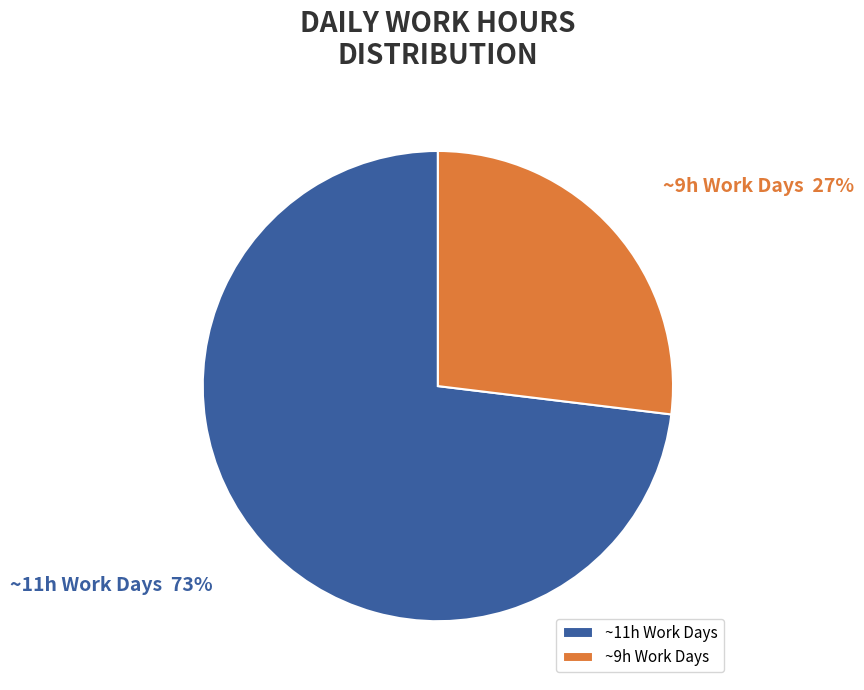

Is it true that ~11h Work Days is 73% of the pie?

True